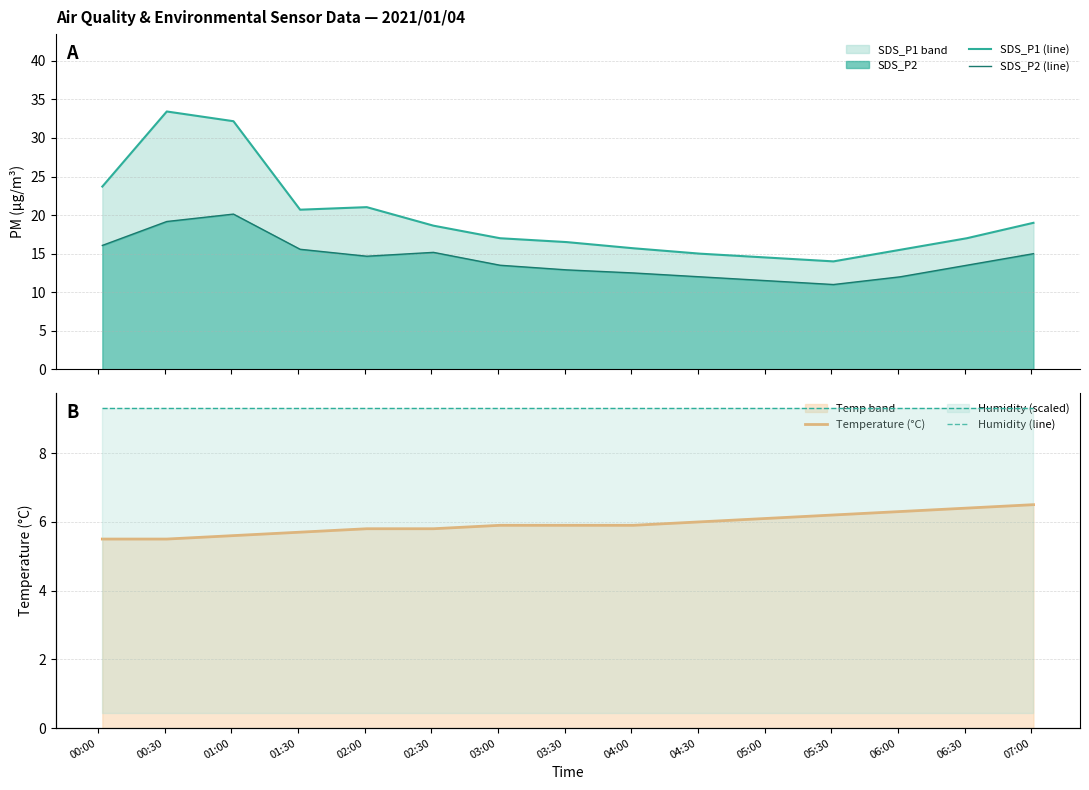

Which series has the largest total across all categories?

SDS_P1 (line)